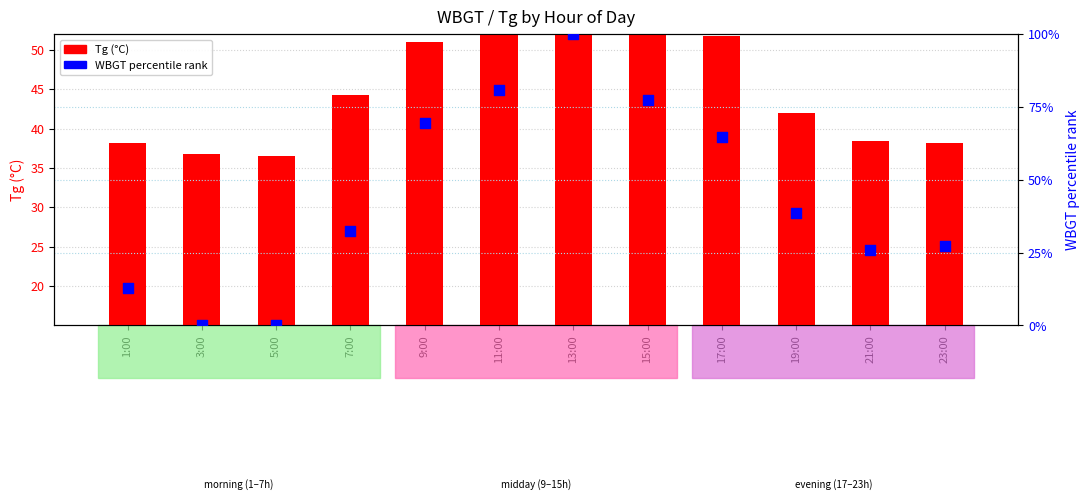

What is the total value across all series at 19:00?

65.7